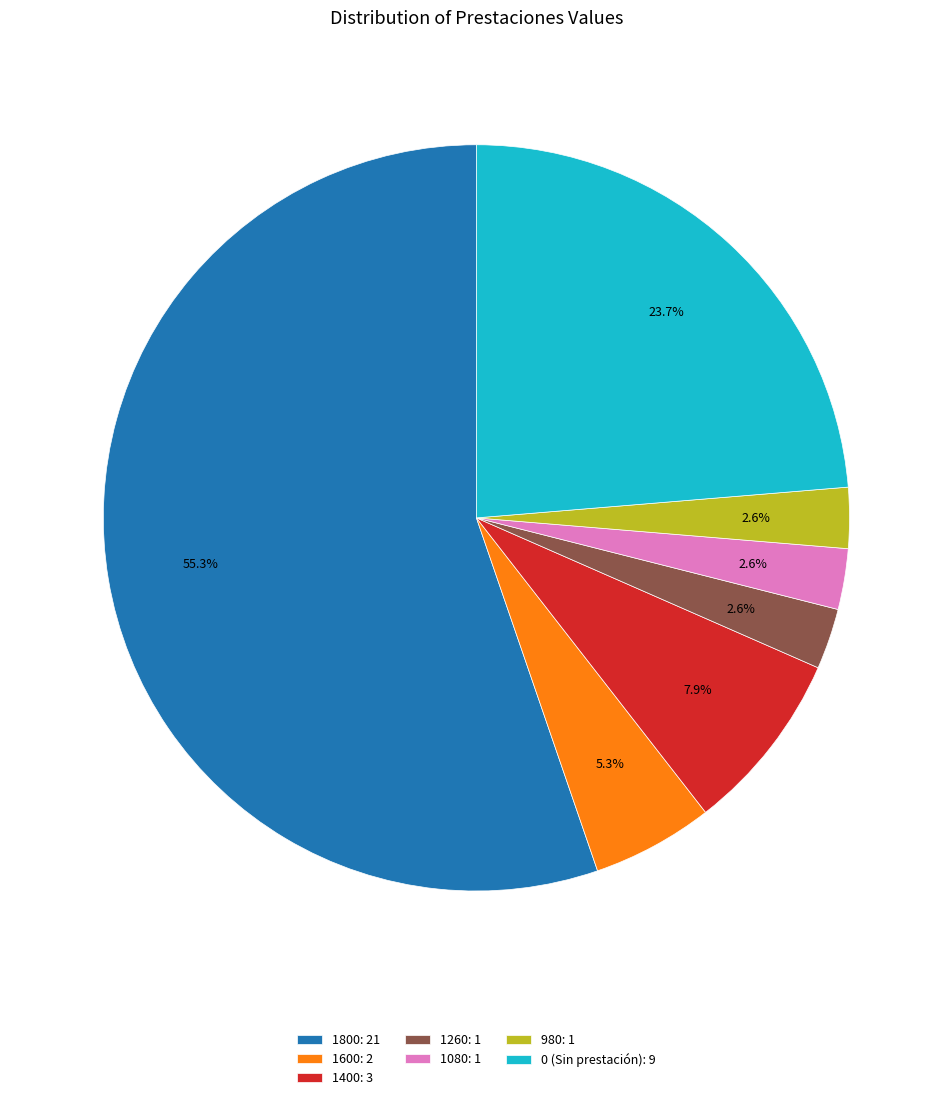

What is the total percentage of 1260: 1 and 0 (Sin prestación): 9?

26.3%